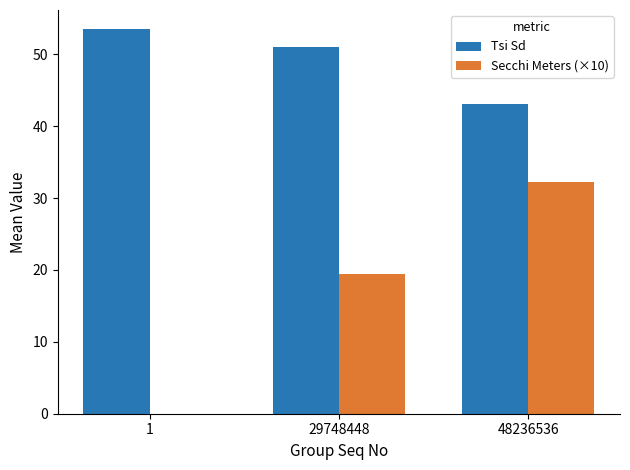

What are all the series names shown in the legend?

Tsi Sd, Secchi Meters (×10)